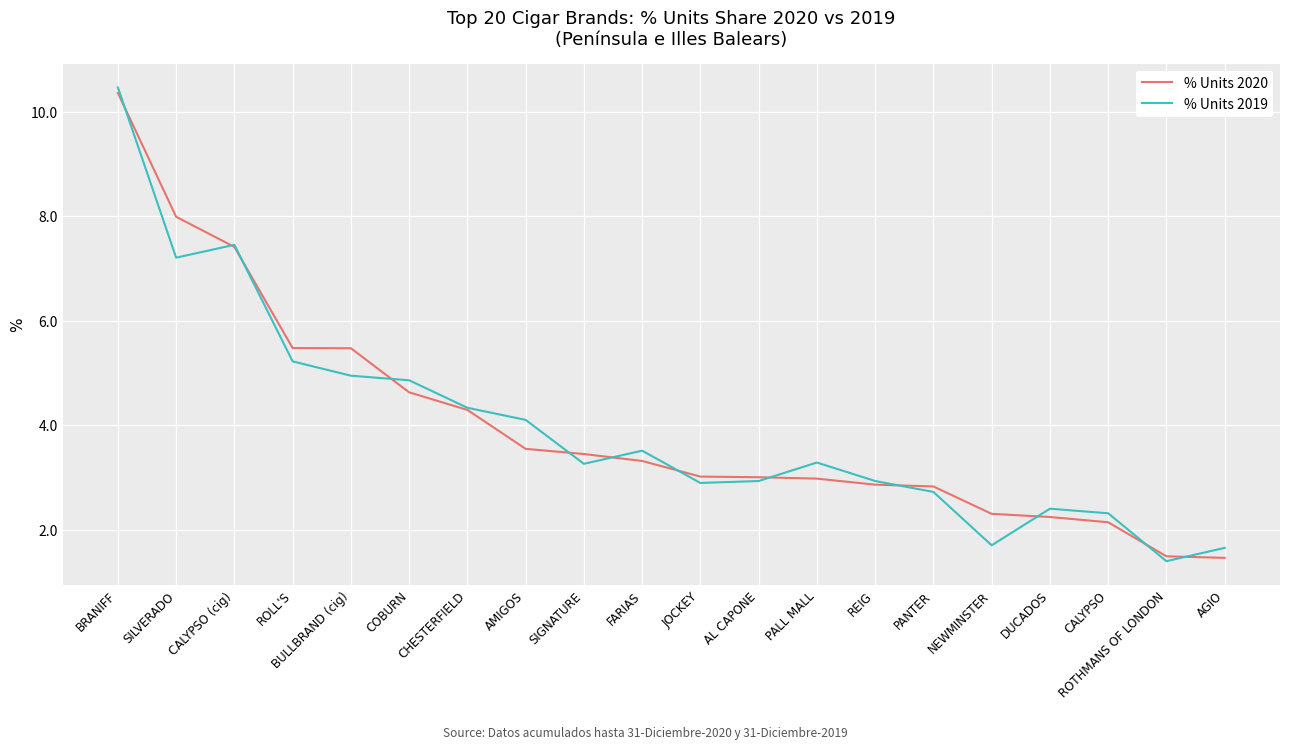

Count the number of categories in the chart.

20